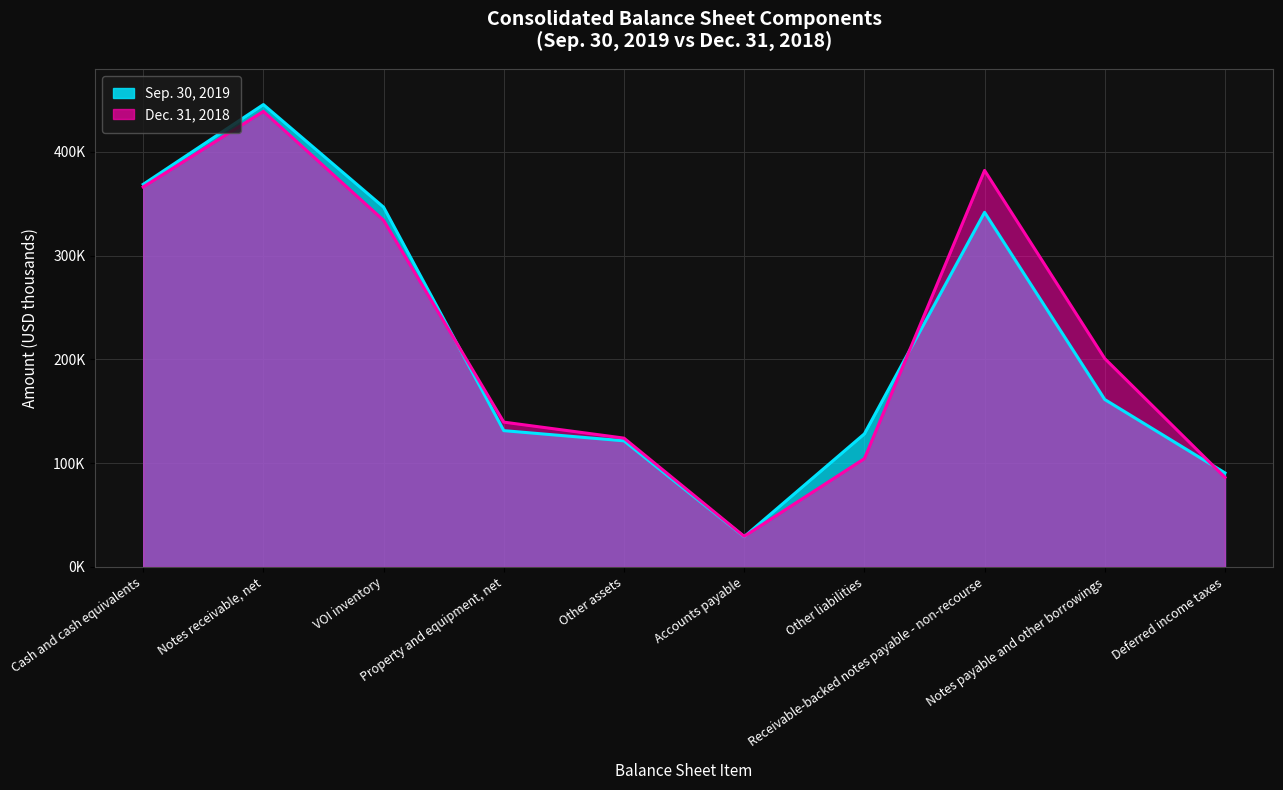

What is the difference between the Sep. 30, 2019 values at Notes receivable, net and Cash and cash equivalents?

76888